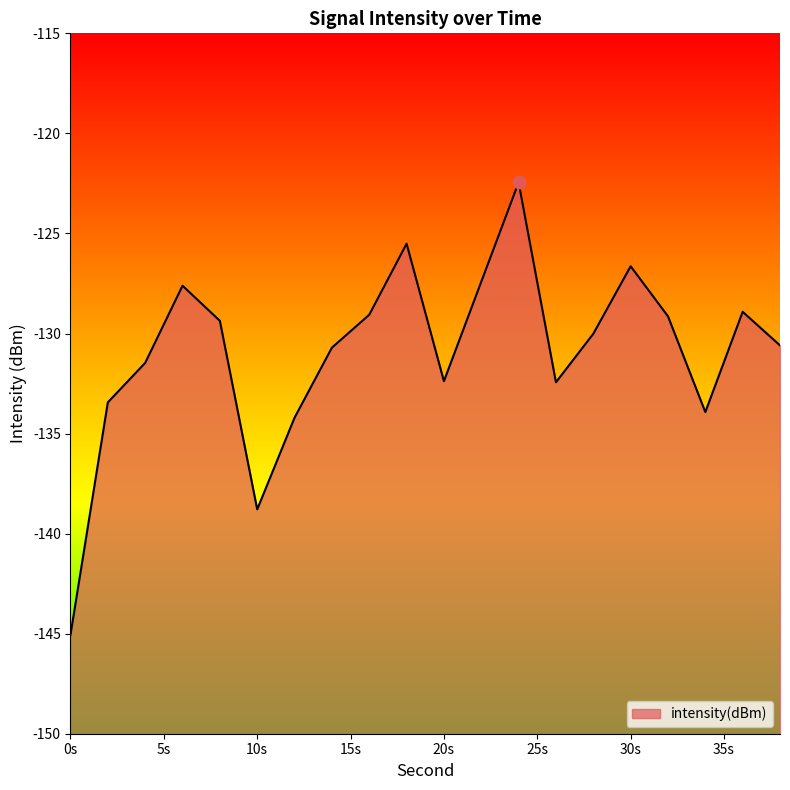

What is the change in value from 10 to 34?

+4.9